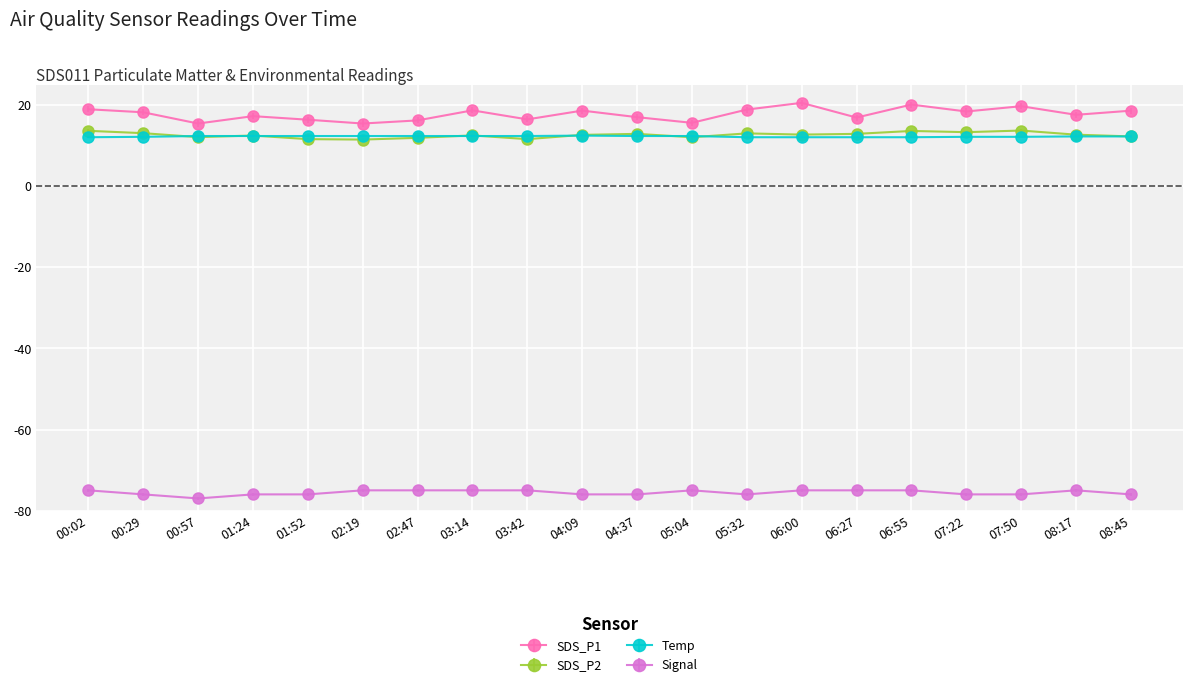

True or false: Signal and SDS_P2 intersect in this chart.

False